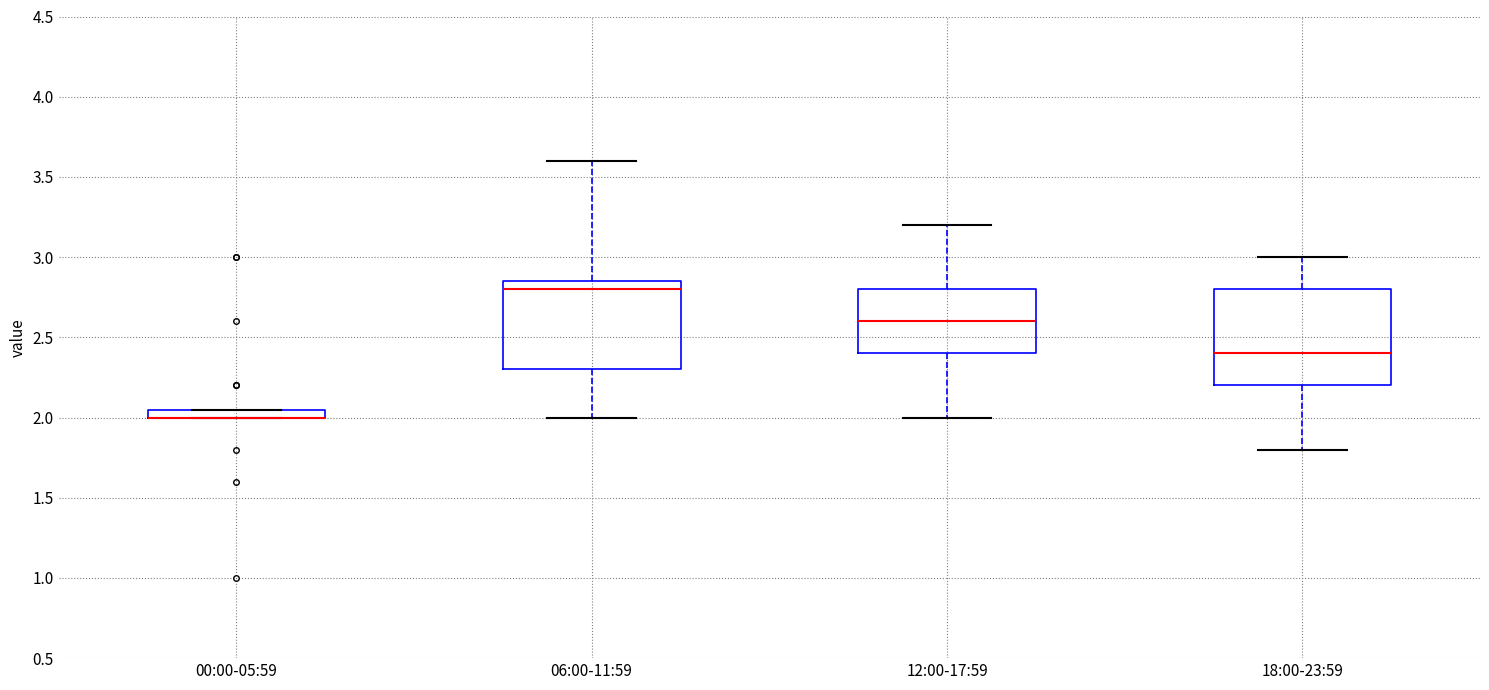

Where is the upper edge of the box for 06:00-11:59 on the y-axis? The values are not printed on the chart, so give them approximately, as read against the axis.

2.85